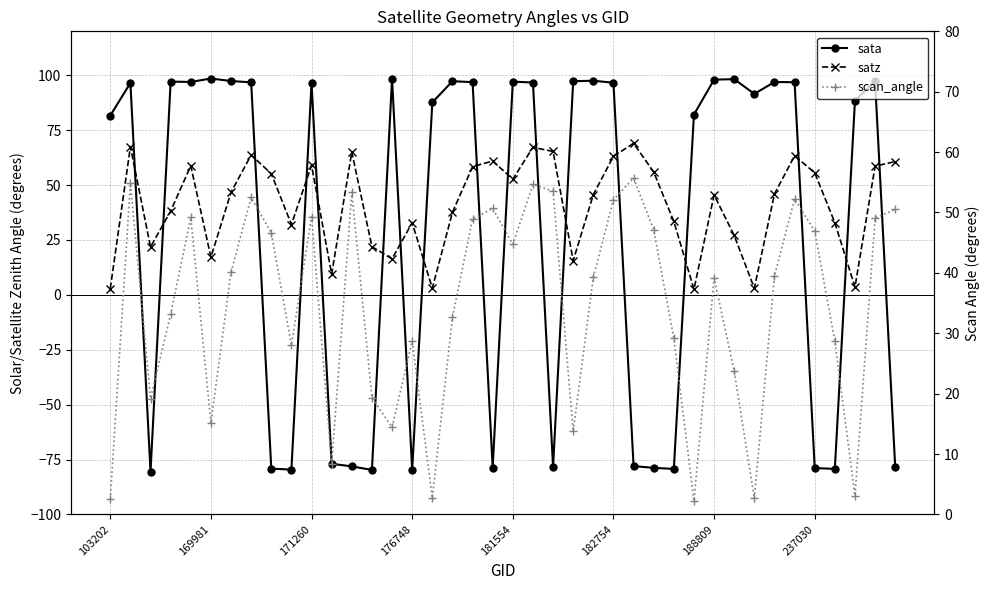

Rank the series by their average value, from lowest to highest.

sata, scan_angle, satz